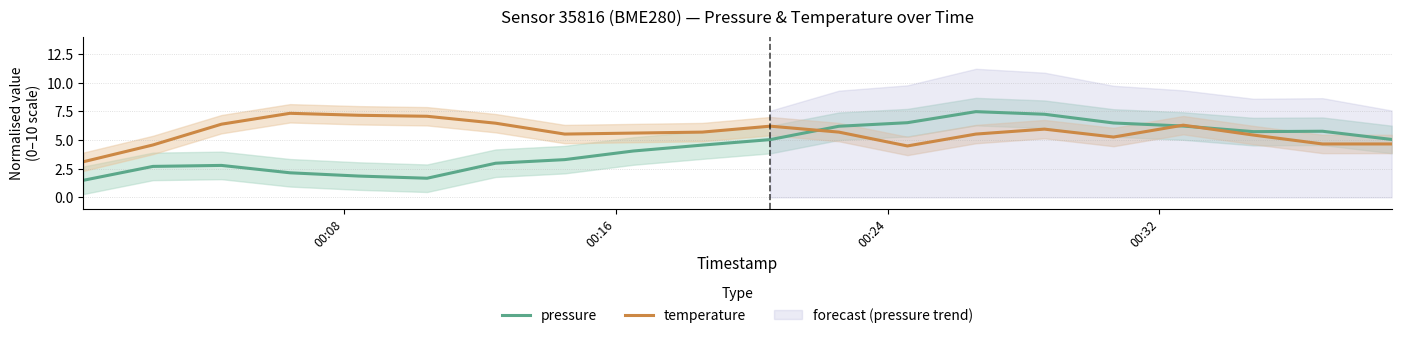

What is the minimum value for temperature?

3.1